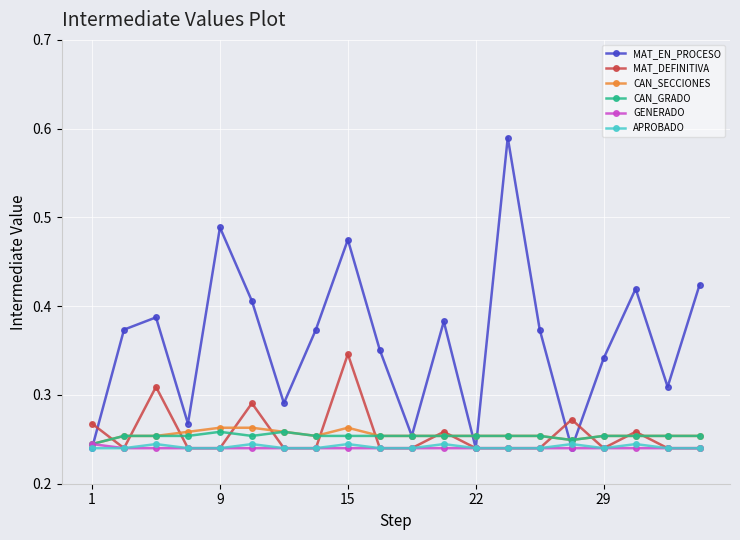

What is the difference between the maximum and second lowest values in the MAT_DEFINITIVA series?

0.1